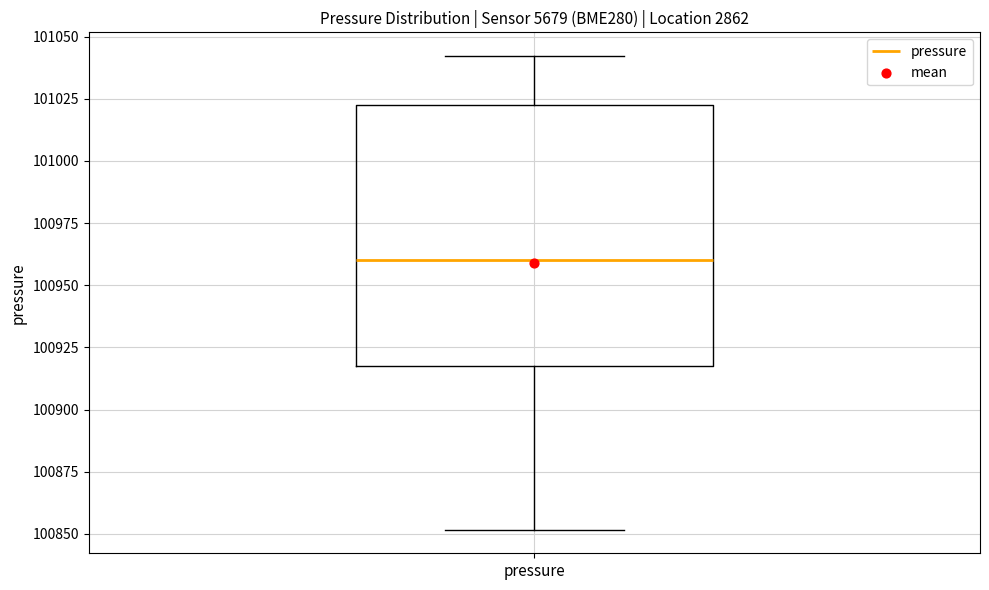

Read this box plot against the y-axis: the position of the median line, the range covered by the box, and the ends of both whiskers. The values are not printed on the chart, so give them approximately, as read against the axis.

median 100960, box 100920 to 101020, whiskers 100850 to 101040